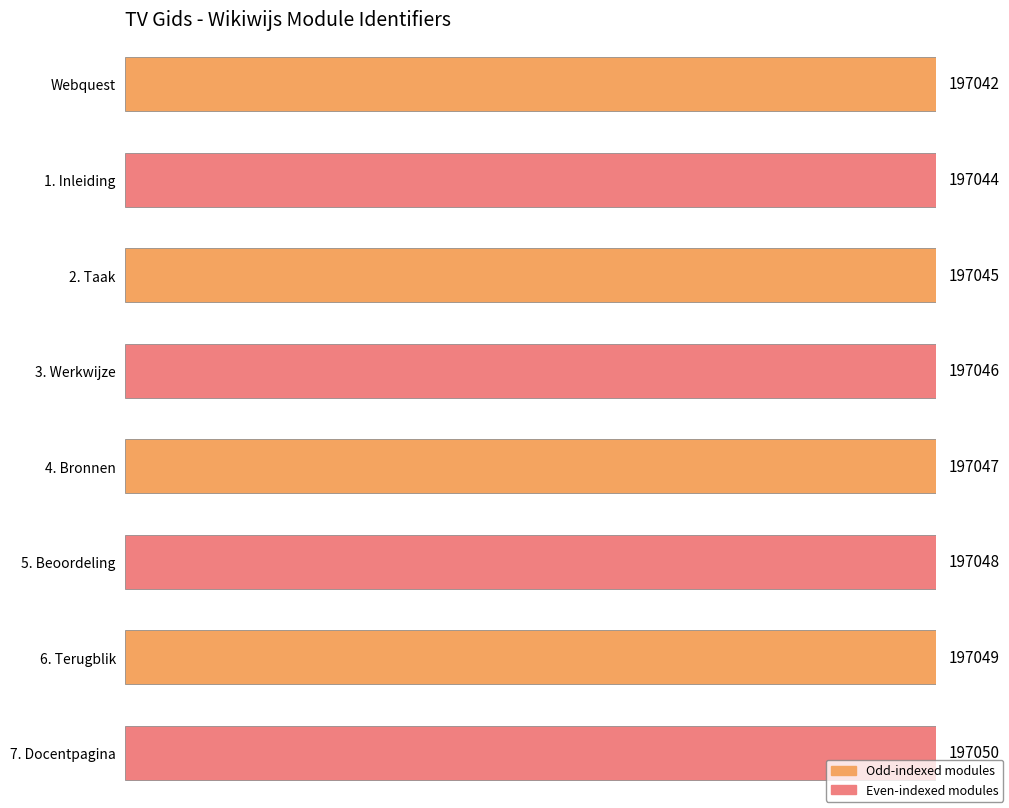

Where is the data nearest to the value 197046?

3. Werkwijze